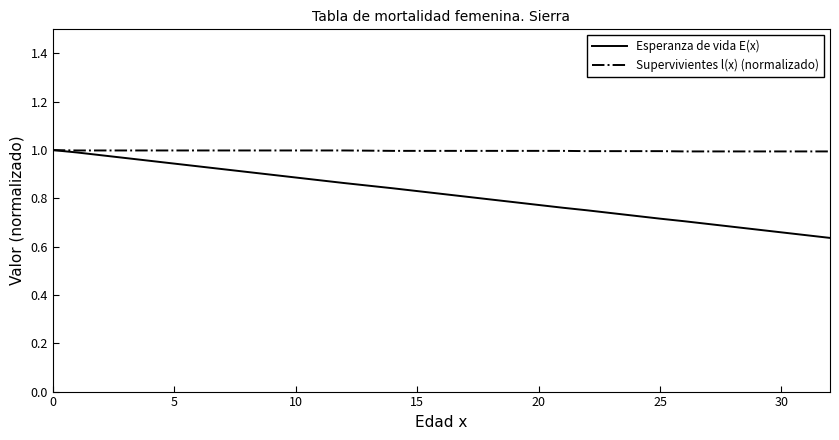

Which series has the widest spread of values?

Esperanza de vida E(x)